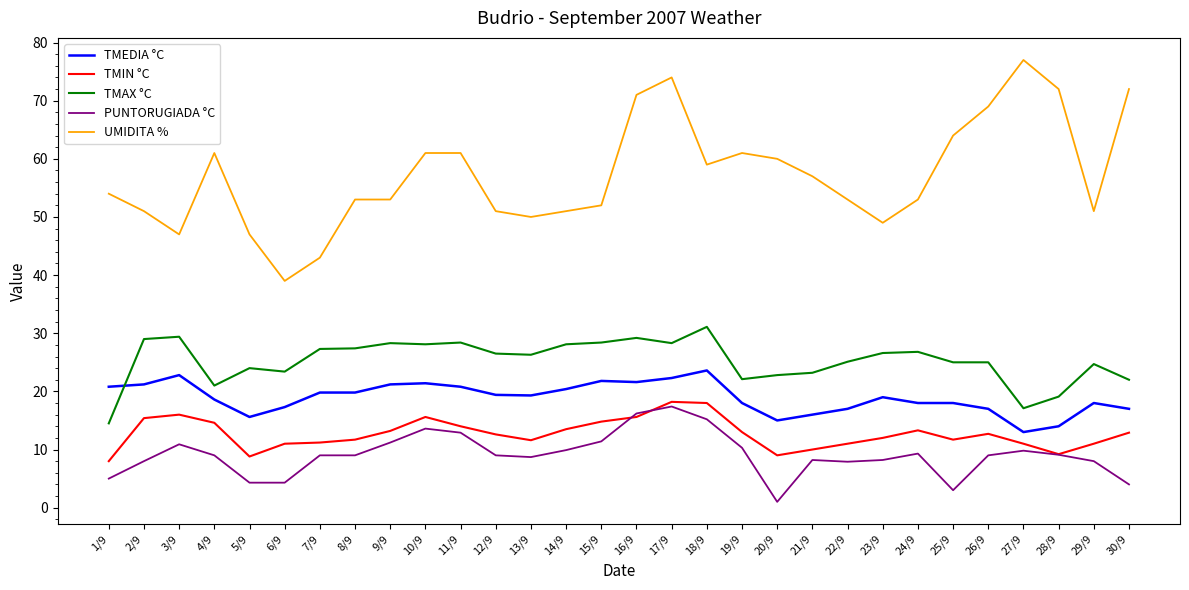

True or false: TMIN °C has a value of 24.4 at 3/9.

False